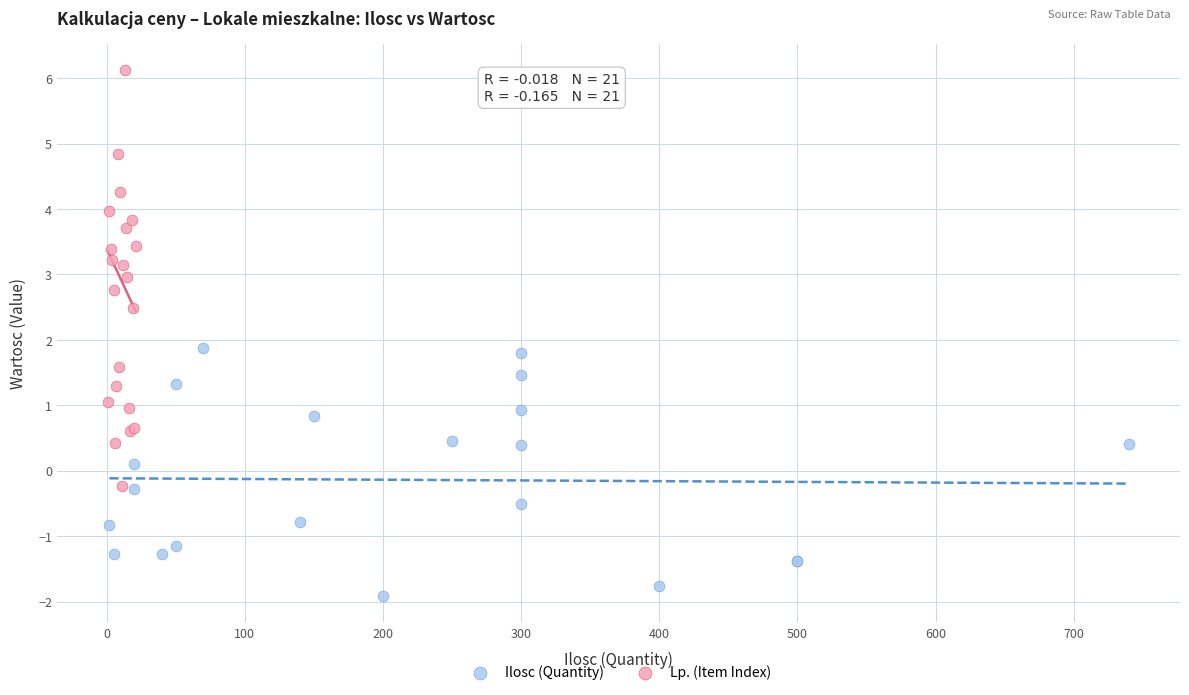

Which series reaches the minimum Y coordinate?

Ilosc (Quantity)